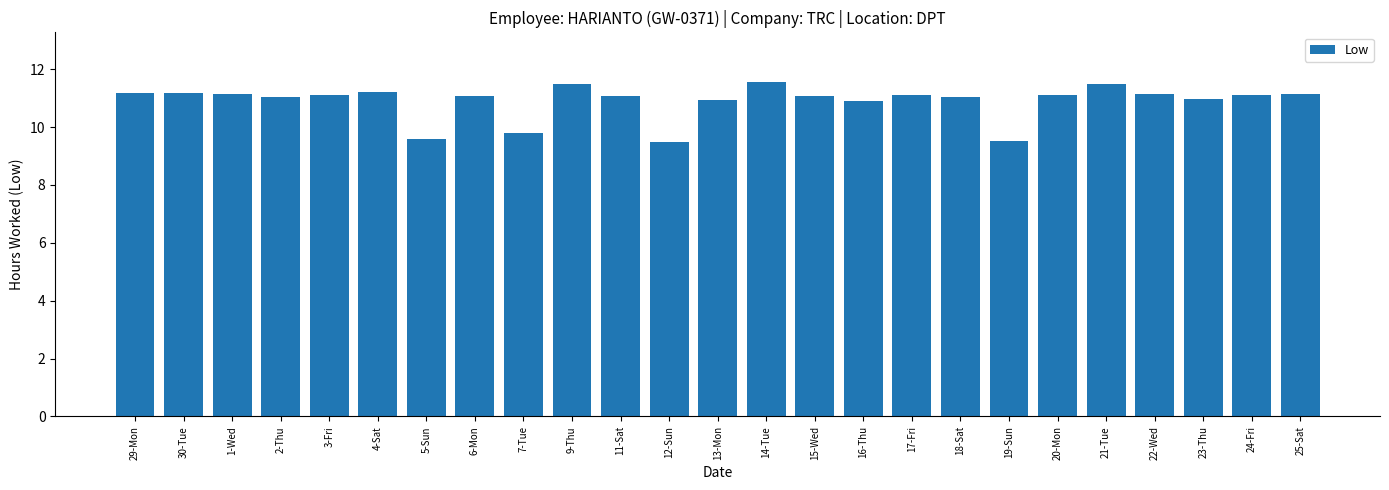

What is the approximate value at 29-Mon?

11.2